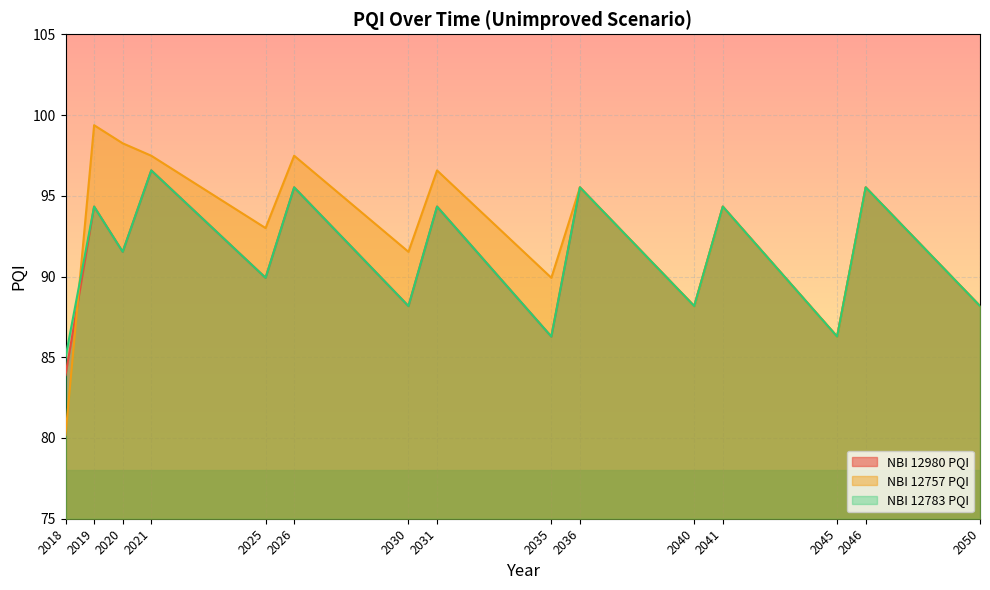

Is it true that NBI 12980 PQI equals 28.3 at 2035?

False